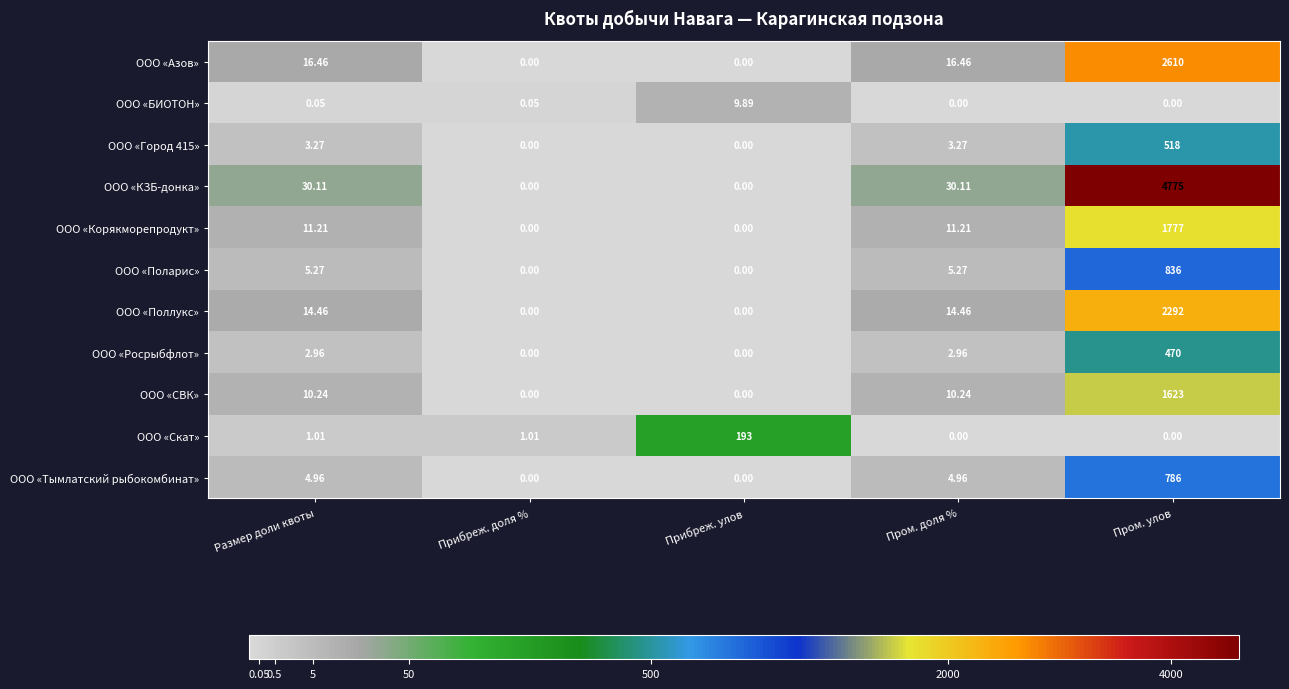

What is the total value across all series at Прибреж. доля %?

1.1